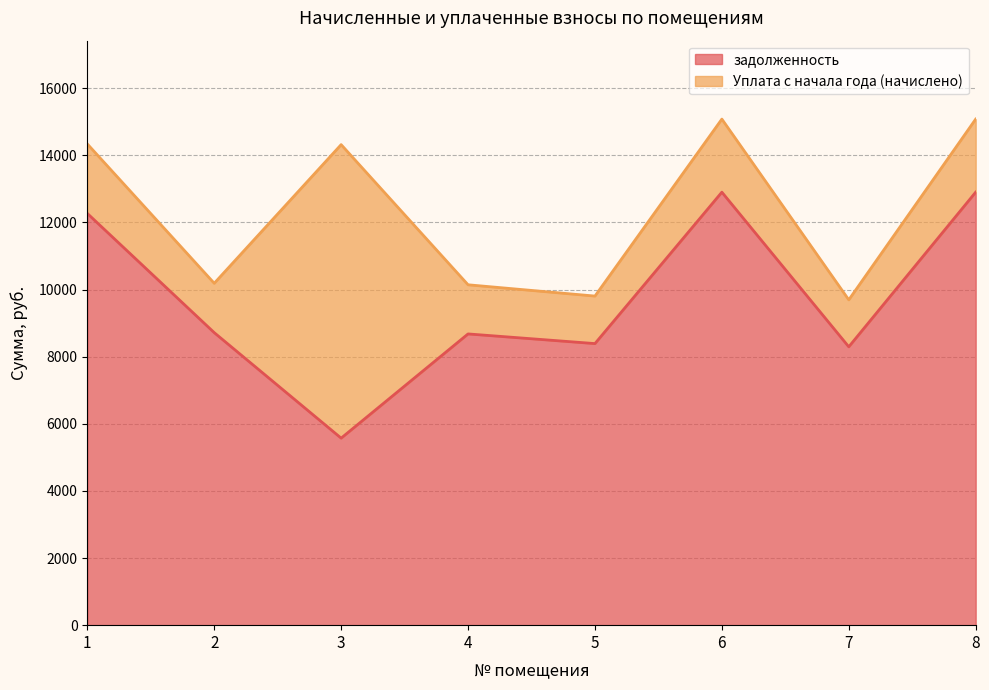

Reading left to right, transcribe all the data shown in this chart.

1=12268.8	2=8716.8	3=5572.8	4=8678.4	5=8390.4	6=12902.4	7=8294.4	8=12902.4